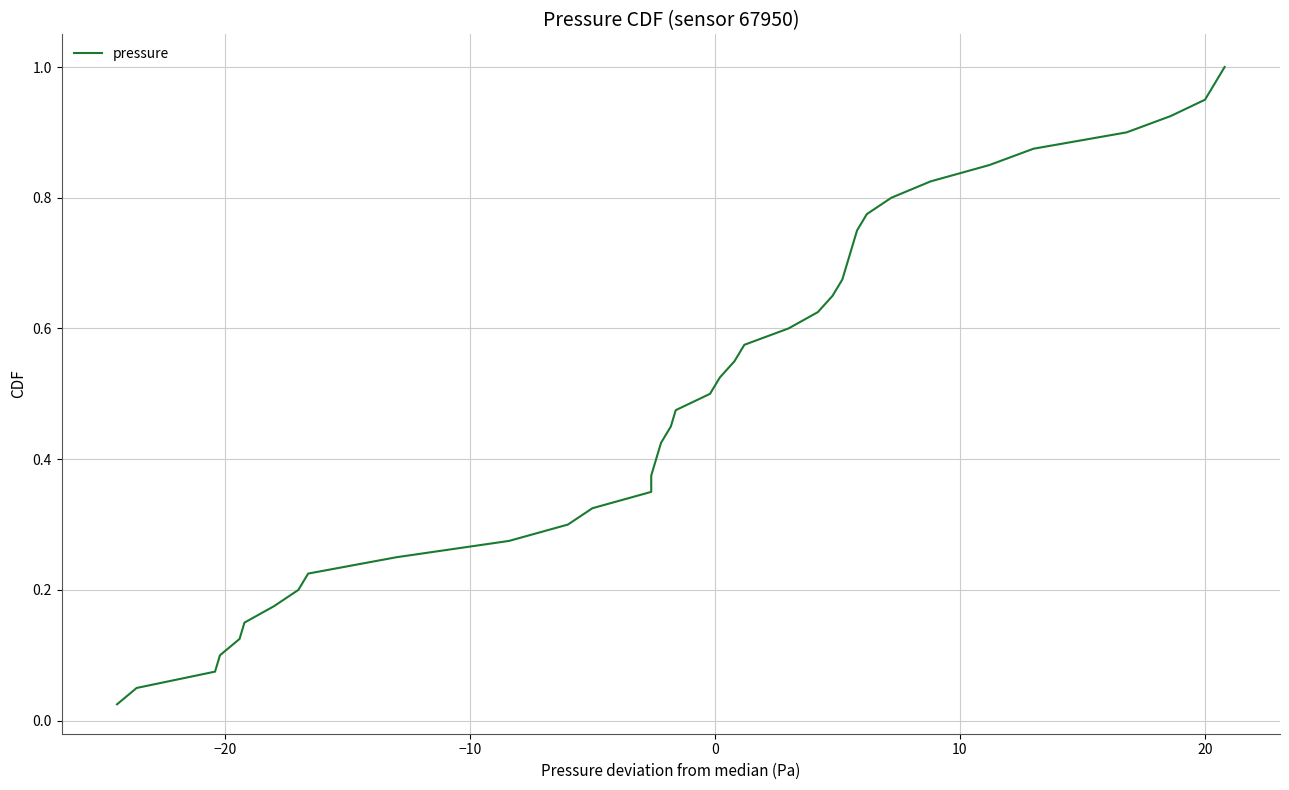

What is the change in value from 27 to 37?

+0.2